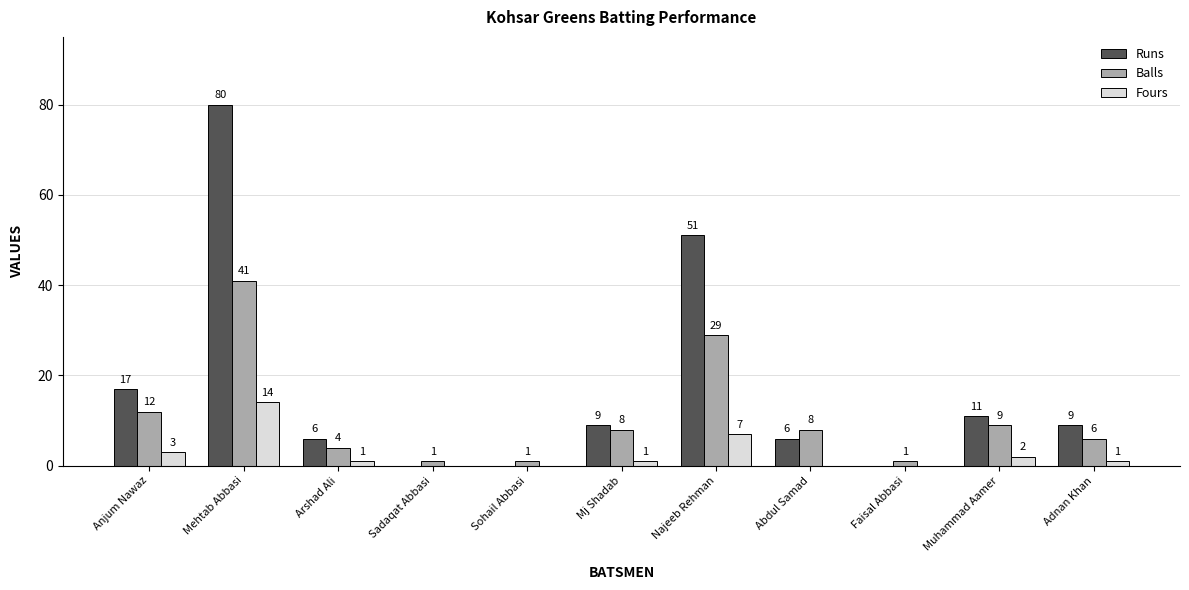

The Balls series shows 23 at Mehtab Abbasi. True or false?

False